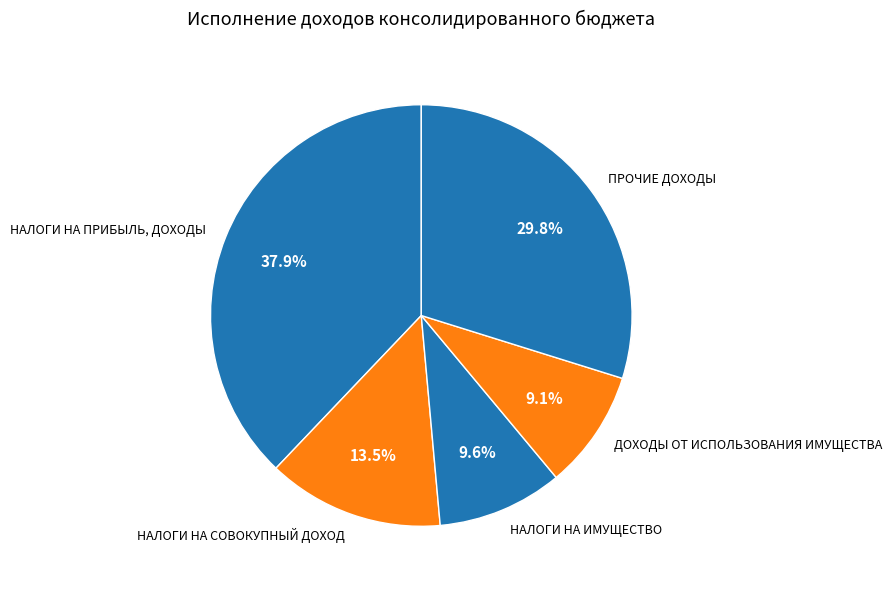

Which slice is the largest?

НАЛОГИ НА ПРИБЫЛЬ, ДОХОДЫ